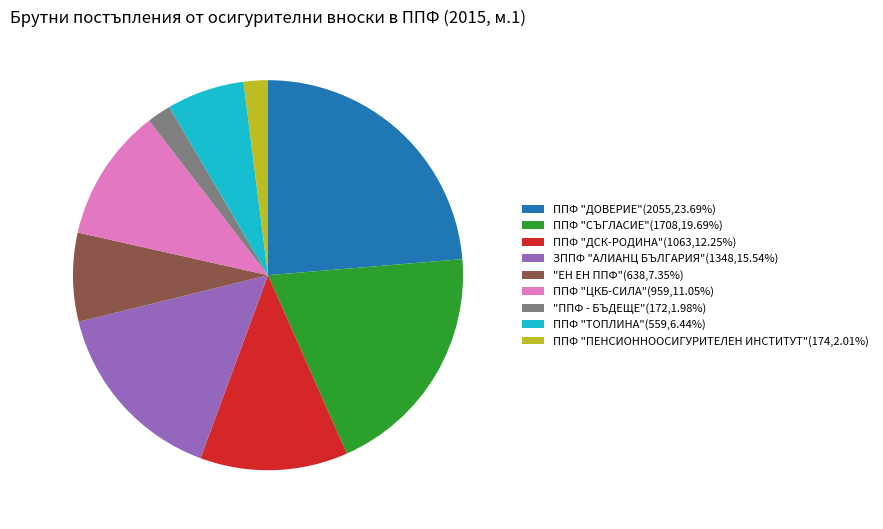

Do ППФ "ТОПЛИНА" and "ППФ - БЪДЕЩЕ" together represent more than half of the pie?

No